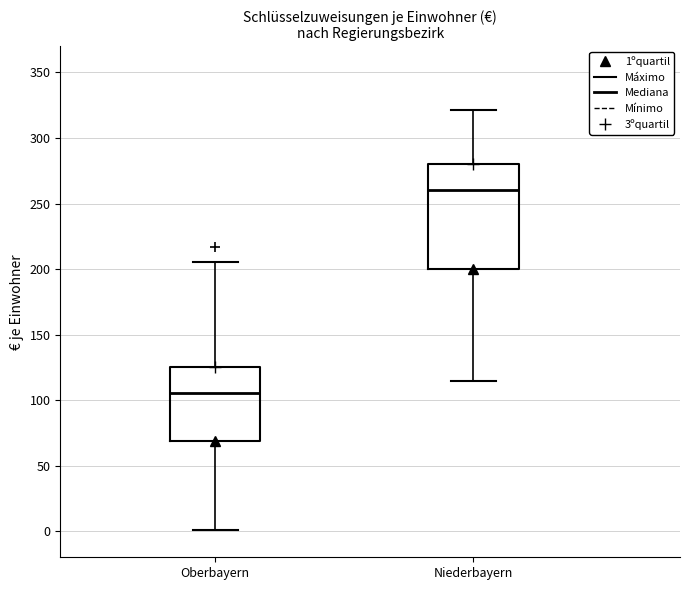

Where does the median line of the box for Niederbayern sit on the y-axis? The values are not printed on the chart, so give them approximately, as read against the axis.

260